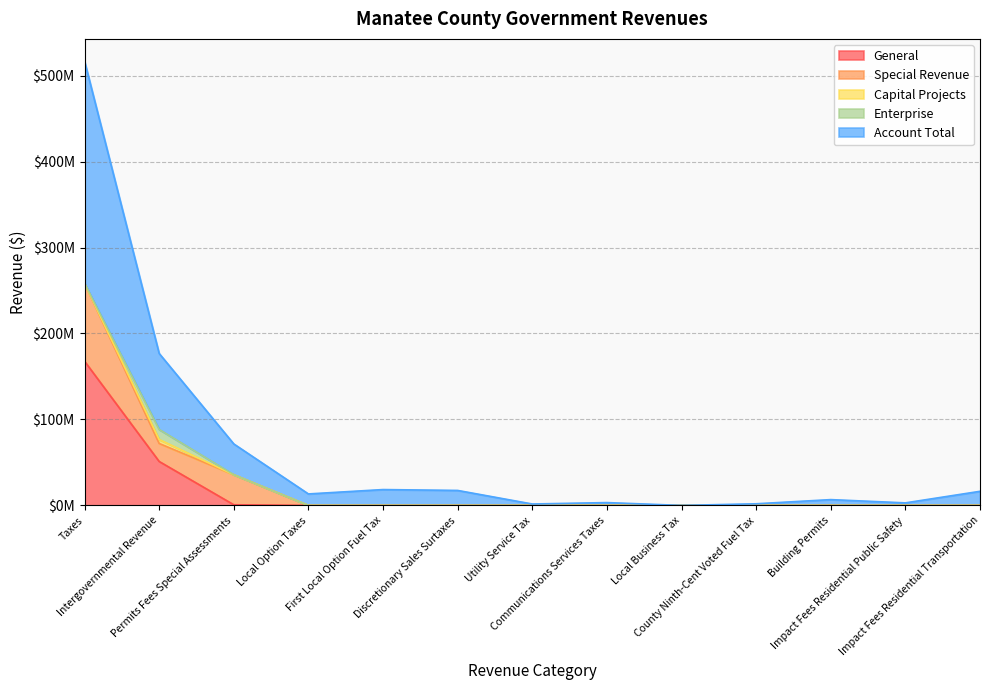

The General series shows -96084119 at Utility Service Tax. True or false?

False